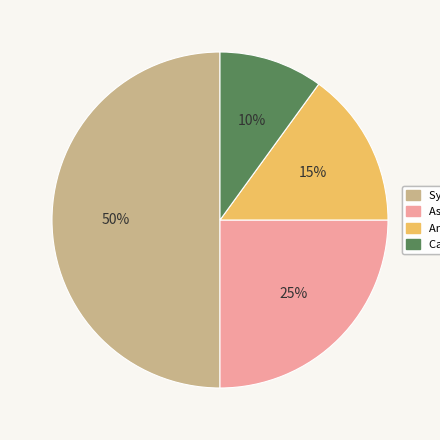

Which has a higher value, Asymptomatique or Antécédents du contact étroit?

Asymptomatique